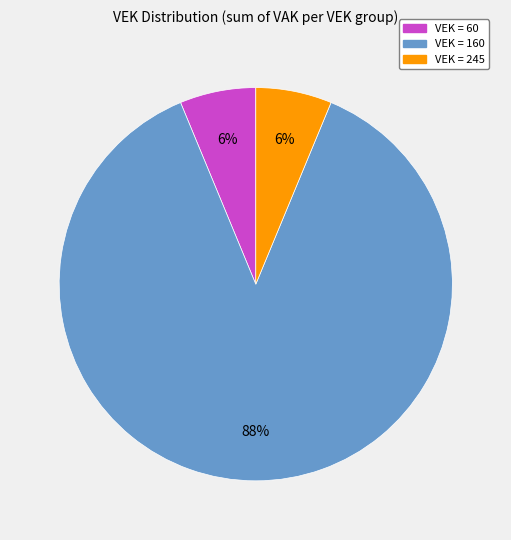

Do VEK = 60 and VEK = 160 together represent more than half of the pie?

Yes